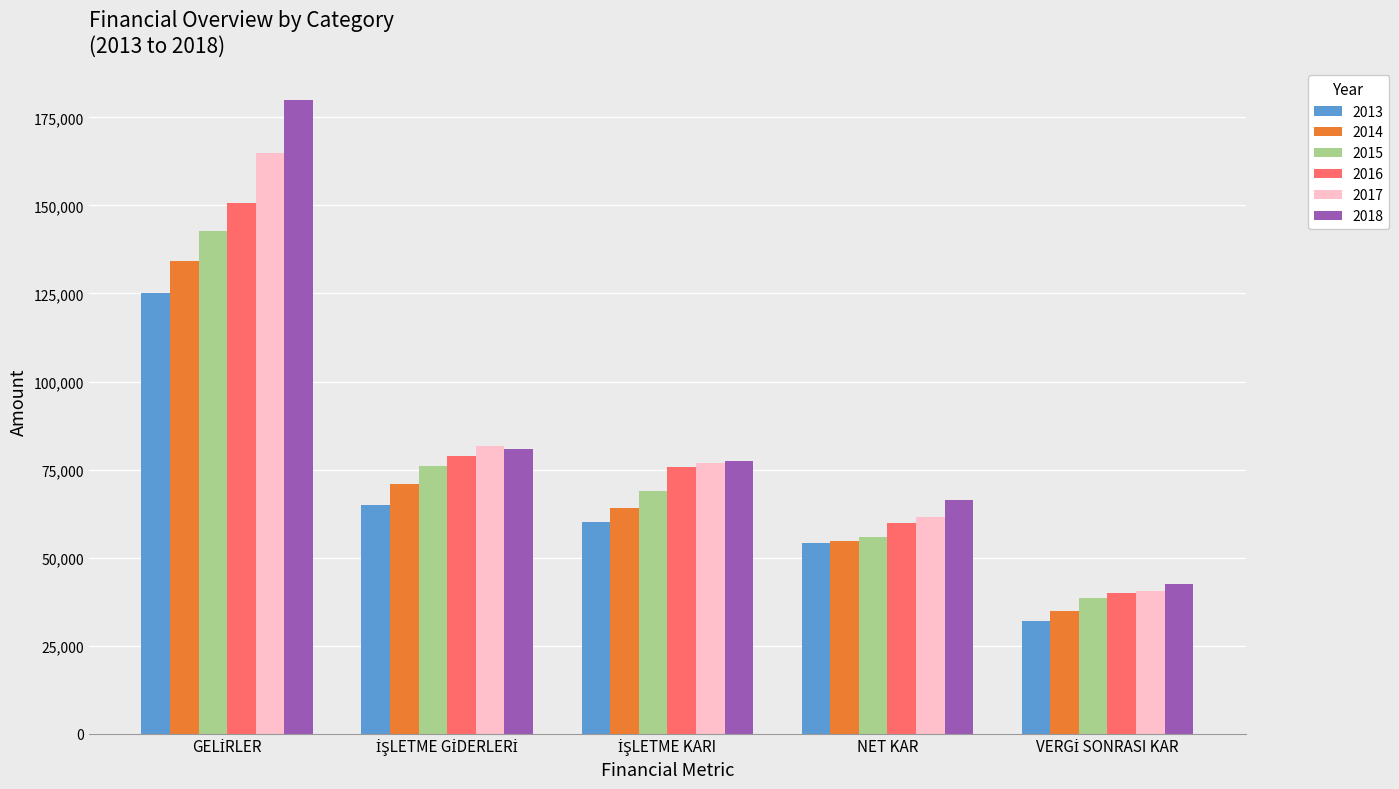

The 2013 series shows 85234.8 at NET KAR. True or false?

False